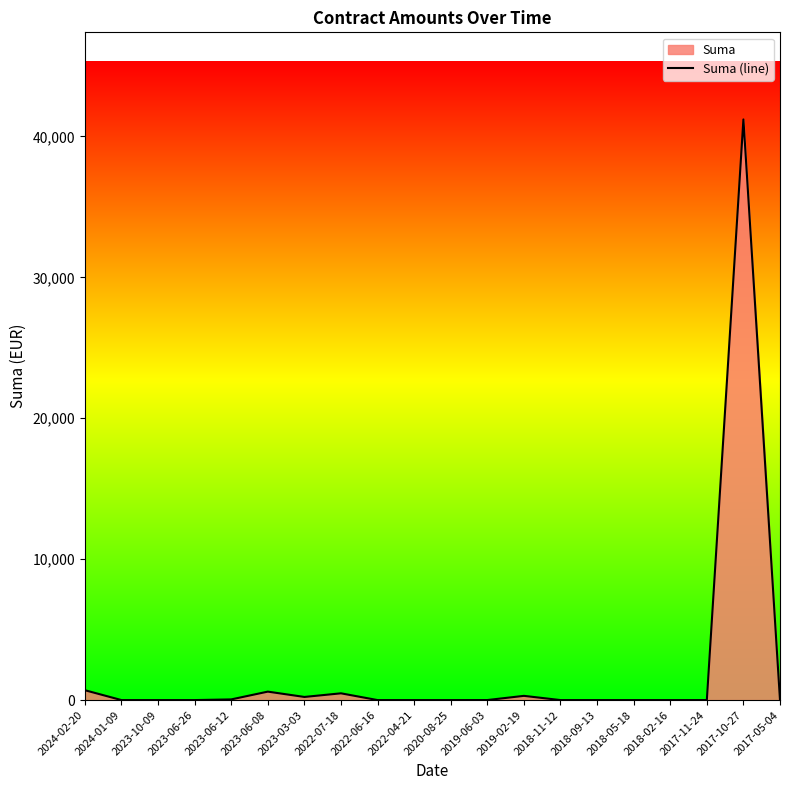

Reading left to right, transcribe all the data shown in this chart.

2024-02-20=700.0	2024-01-09=0.0	2023-10-09=0.0	2023-06-26=0.0	2023-06-12=48.0	2023-06-08=600.0	2023-03-03=222.5	2022-07-18=480.0	2022-06-16=0.0	2022-04-21=0.0	2020-08-25=0.0	2019-06-03=2.4	2019-02-19=300.0	2018-11-12=0.0	2018-09-13=0.0	2018-05-18=0.0	2018-02-16=0.0	2017-11-24=0.0	2017-10-27=41210.1	2017-05-04=0.0